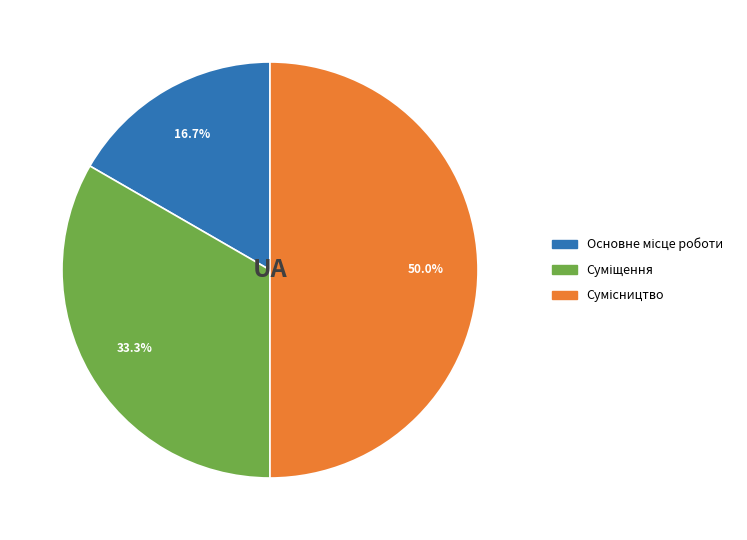

Does Суміщення represent more than half of the total?

No